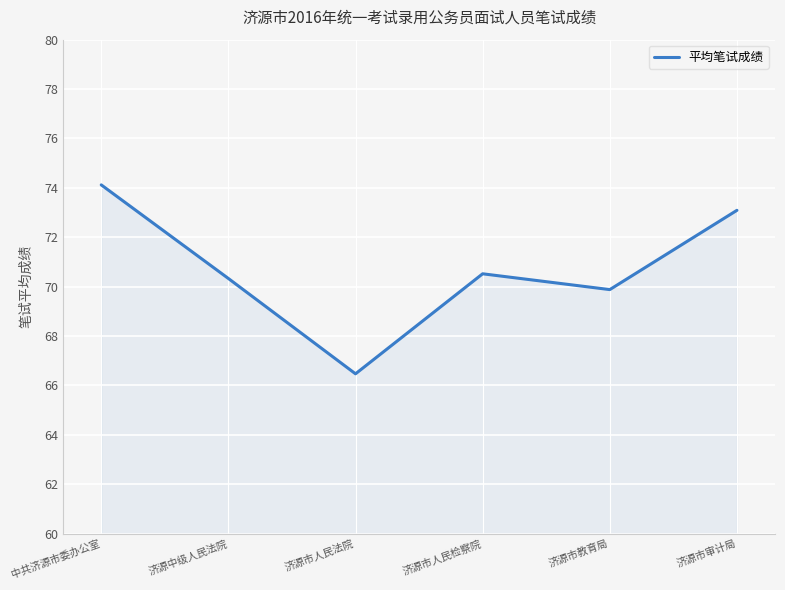

At which category does the chart reach its minimum across all series?

济源市人民法院